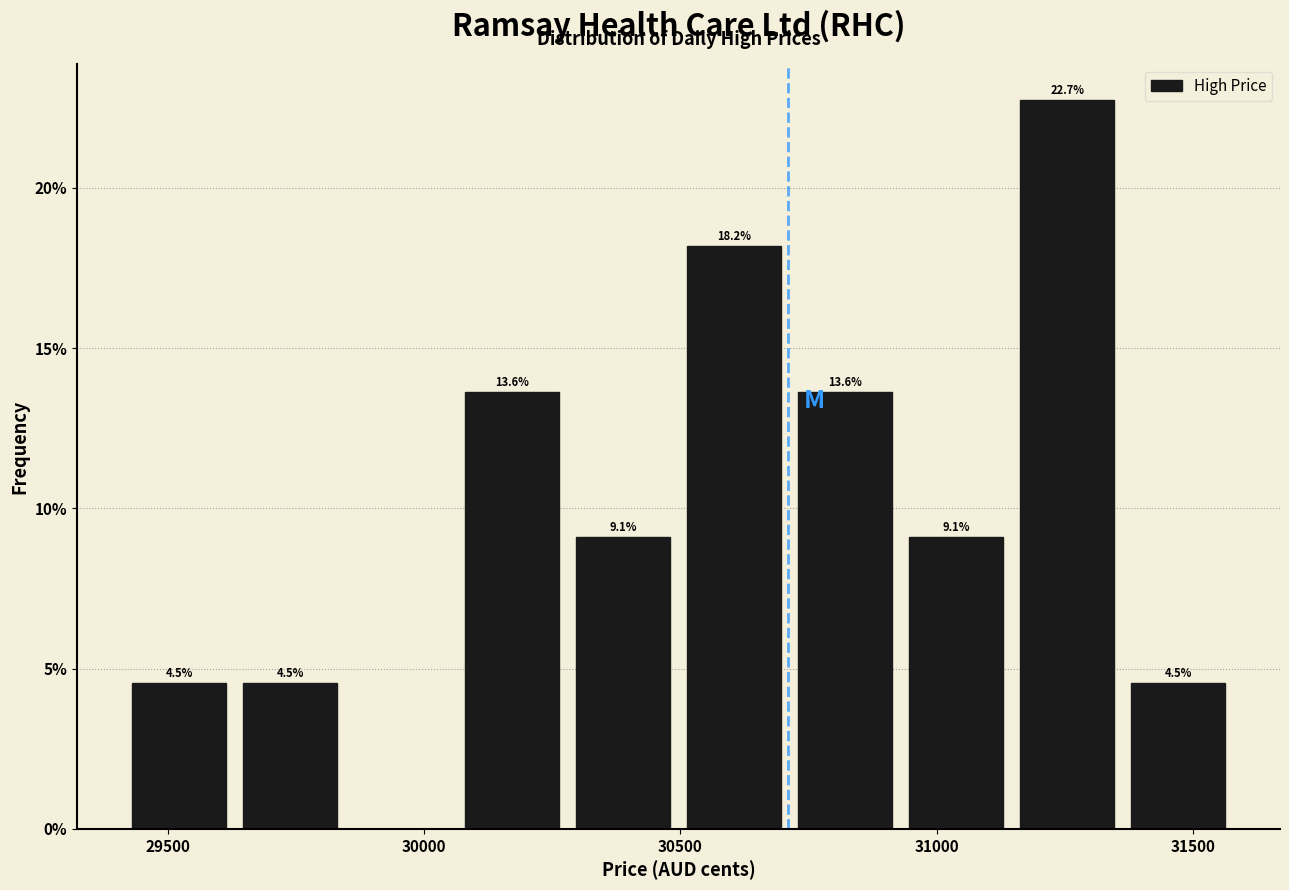

Over which range of the x-axis is the bar tallest?

31150 to 31350